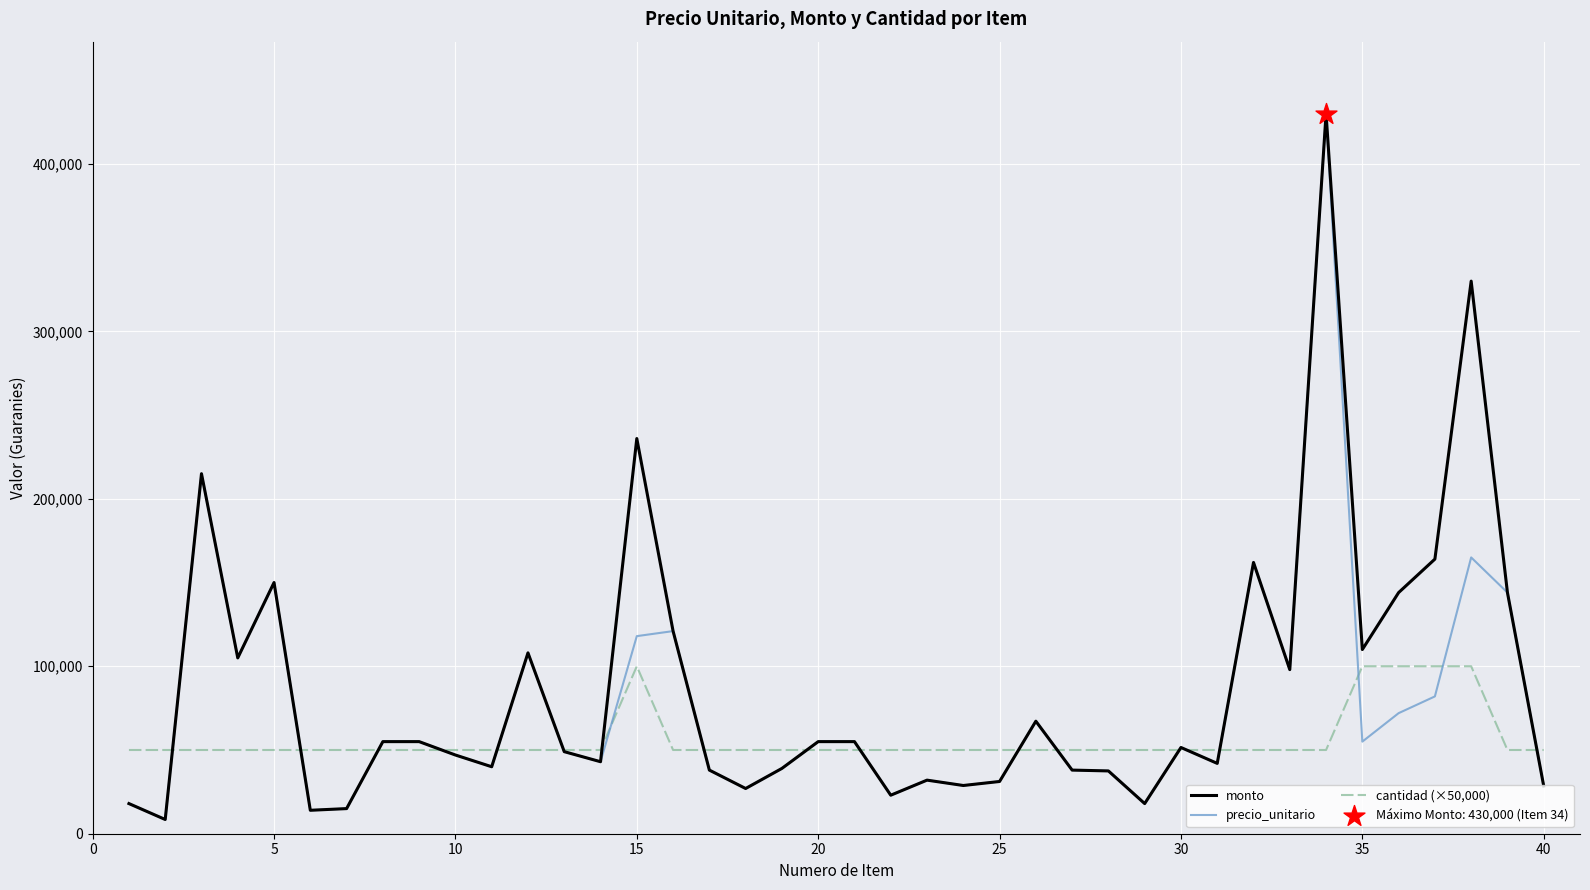

What is the greatest value displayed?

430000